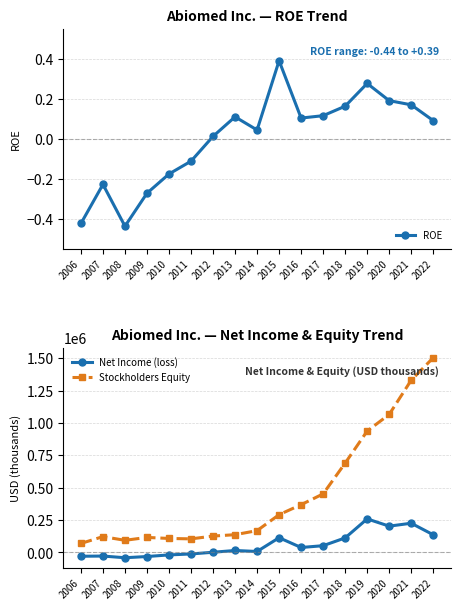

What is the value of the ROE point at the 6th from the left?

-0.1